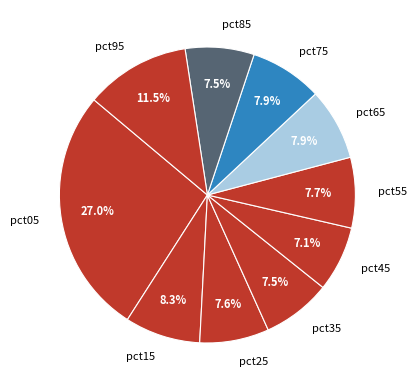

Is the sum of pct75 and pct15 greater than half?

No